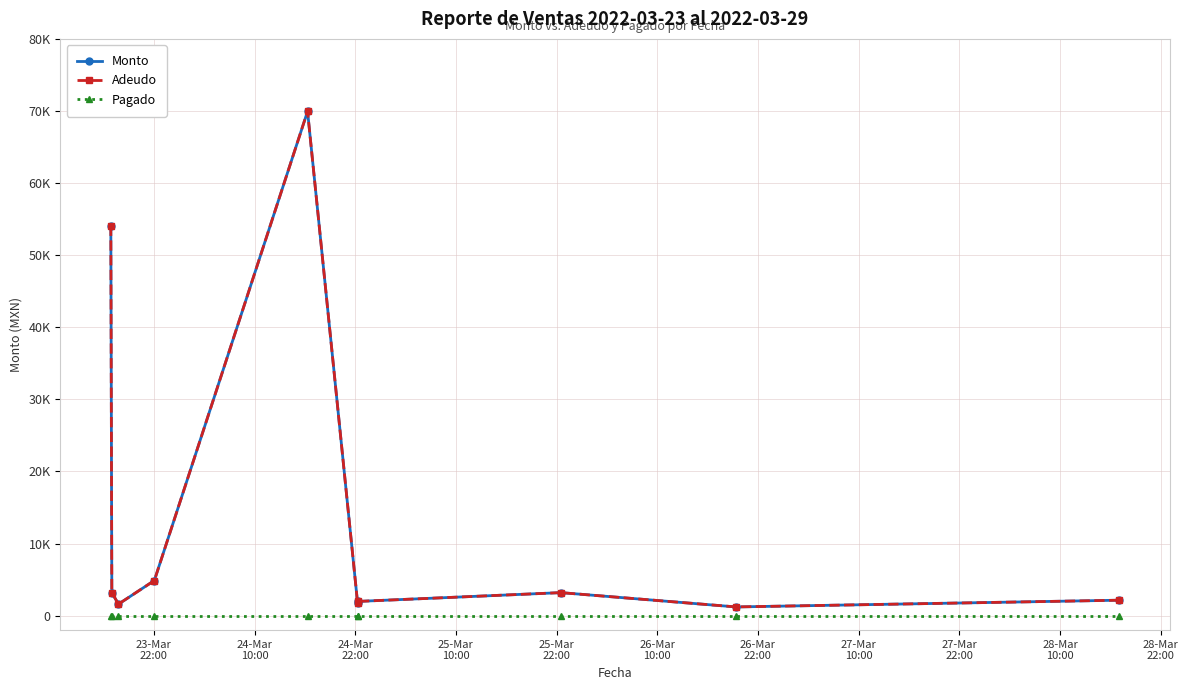

Does the chart have visible grid lines?

Yes